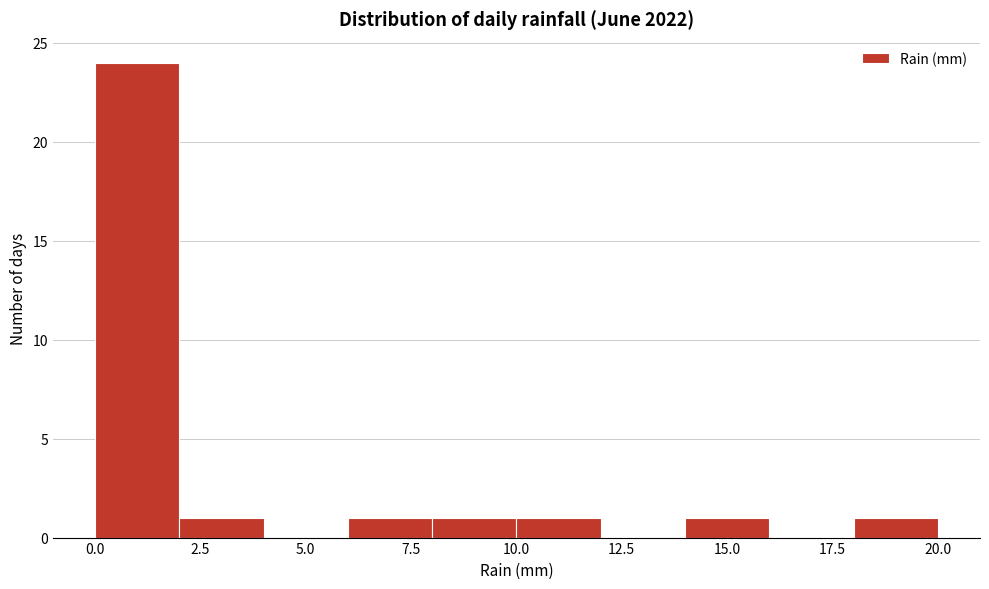

Reading left to right, transcribe this chart: for each bar, give the range it covers on the x-axis and its height. The values are not printed on the chart, so give them approximately, as read against the axis.

0 to 2: 24
2 to 4: 1
4 to 6: 0
6 to 8: 1
8 to 10: 1
10 to 12: 1
12 to 14: 0
14 to 16: 1
16 to 18: 0
18 to 20: 1